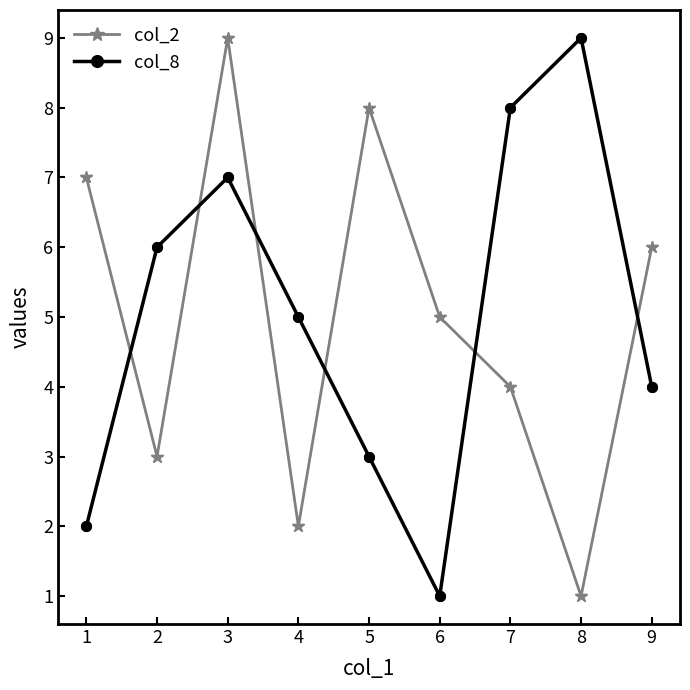

Rank the series by their maximum value, from highest to lowest.

col_2, col_8